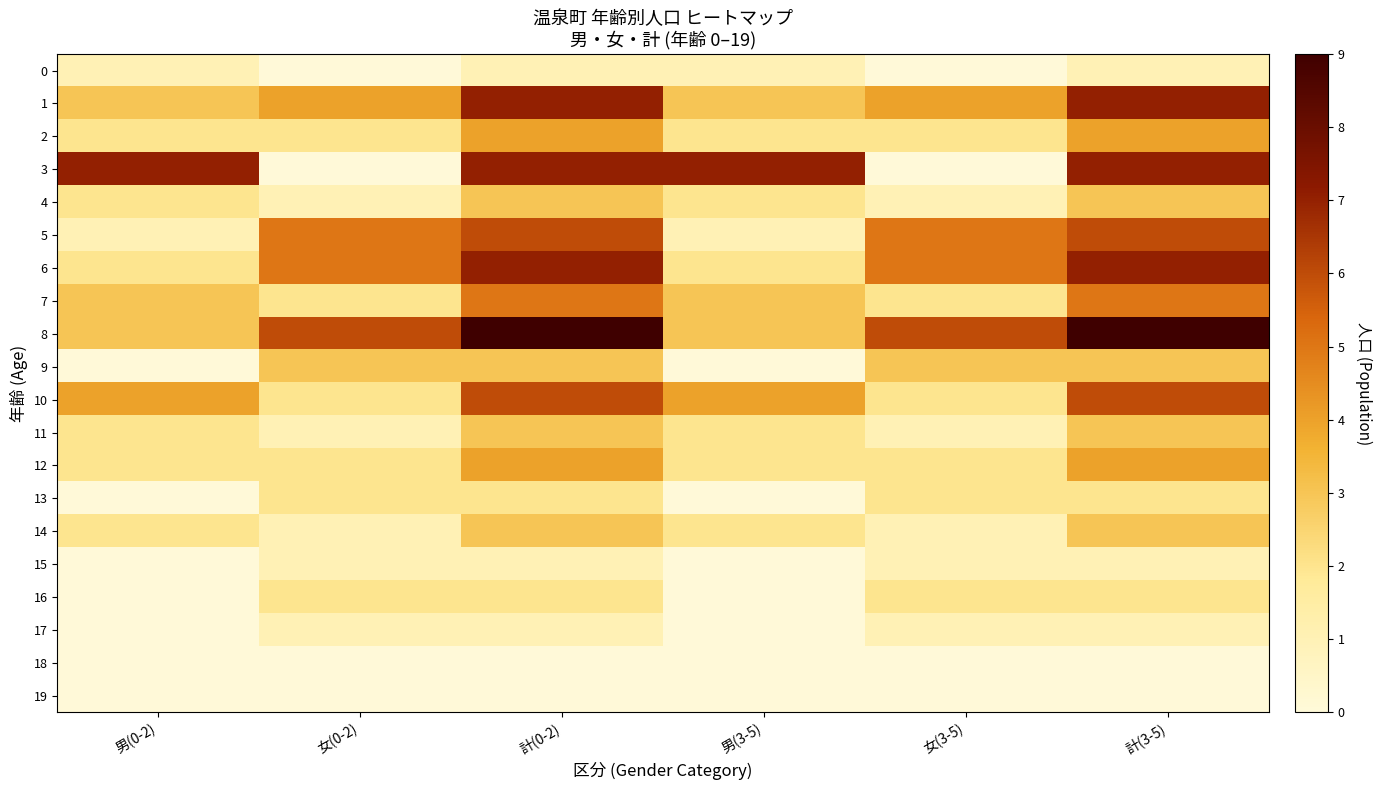

Reading left to right, list all the values displayed in this chart.

0: 男(0-2)=1	女(0-2)=0	計(0-2)=1	男(3-5)=1	女(3-5)=0	計(3-5)=1
1: 男(0-2)=3	女(0-2)=4	計(0-2)=7	男(3-5)=3	女(3-5)=4	計(3-5)=7
2: 男(0-2)=2	女(0-2)=2	計(0-2)=4	男(3-5)=2	女(3-5)=2	計(3-5)=4
3: 男(0-2)=7	女(0-2)=0	計(0-2)=7	男(3-5)=7	女(3-5)=0	計(3-5)=7
4: 男(0-2)=2	女(0-2)=1	計(0-2)=3	男(3-5)=2	女(3-5)=1	計(3-5)=3
5: 男(0-2)=1	女(0-2)=5	計(0-2)=6	男(3-5)=1	女(3-5)=5	計(3-5)=6
6: 男(0-2)=2	女(0-2)=5	計(0-2)=7	男(3-5)=2	女(3-5)=5	計(3-5)=7
7: 男(0-2)=3	女(0-2)=2	計(0-2)=5	男(3-5)=3	女(3-5)=2	計(3-5)=5
8: 男(0-2)=3	女(0-2)=6	計(0-2)=9	男(3-5)=3	女(3-5)=6	計(3-5)=9
9: 男(0-2)=0	女(0-2)=3	計(0-2)=3	男(3-5)=0	女(3-5)=3	計(3-5)=3
10: 男(0-2)=4	女(0-2)=2	計(0-2)=6	男(3-5)=4	女(3-5)=2	計(3-5)=6
11: 男(0-2)=2	女(0-2)=1	計(0-2)=3	男(3-5)=2	女(3-5)=1	計(3-5)=3
12: 男(0-2)=2	女(0-2)=2	計(0-2)=4	男(3-5)=2	女(3-5)=2	計(3-5)=4
13: 男(0-2)=0	女(0-2)=2	計(0-2)=2	男(3-5)=0	女(3-5)=2	計(3-5)=2
14: 男(0-2)=2	女(0-2)=1	計(0-2)=3	男(3-5)=2	女(3-5)=1	計(3-5)=3
15: 男(0-2)=0	女(0-2)=1	計(0-2)=1	男(3-5)=0	女(3-5)=1	計(3-5)=1
16: 男(0-2)=0	女(0-2)=2	計(0-2)=2	男(3-5)=0	女(3-5)=2	計(3-5)=2
17: 男(0-2)=0	女(0-2)=1	計(0-2)=1	男(3-5)=0	女(3-5)=1	計(3-5)=1
18: 男(0-2)=0	女(0-2)=0	計(0-2)=0	男(3-5)=0	女(3-5)=0	計(3-5)=0
19: 男(0-2)=0	女(0-2)=0	計(0-2)=0	男(3-5)=0	女(3-5)=0	計(3-5)=0